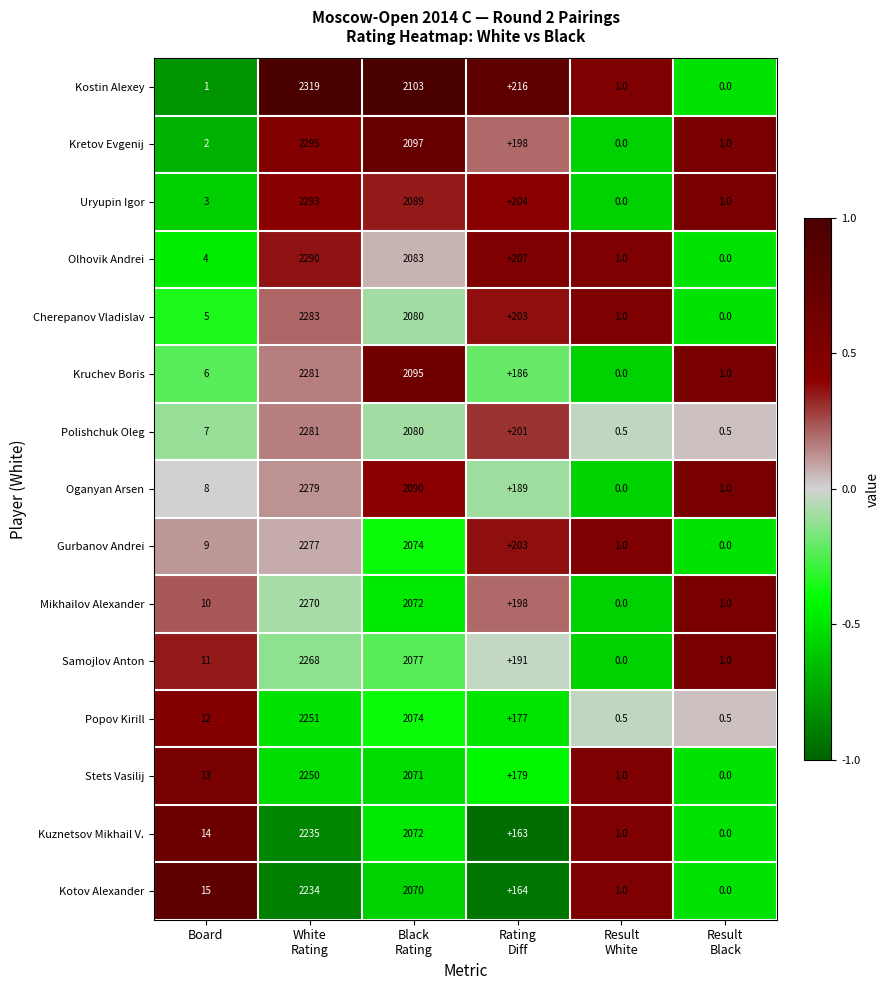

What is the difference between the maximum and second lowest values in the Uryupin Igor series?

2292.0